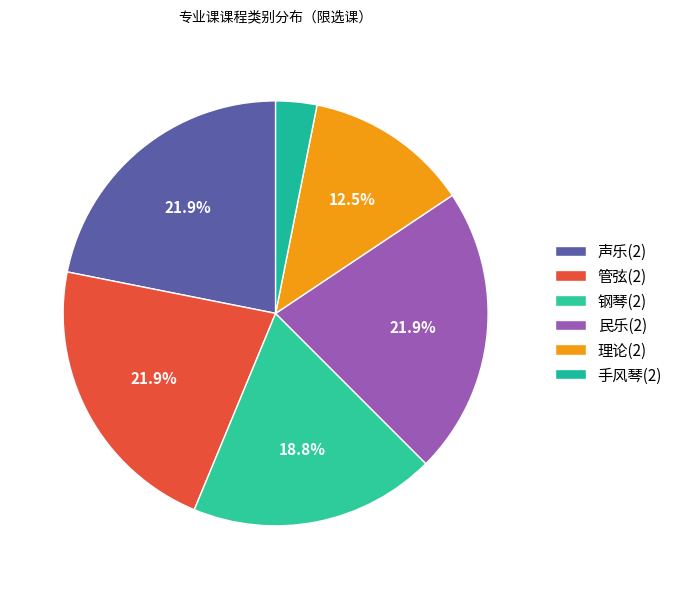

How many slices are in this pie chart?

6